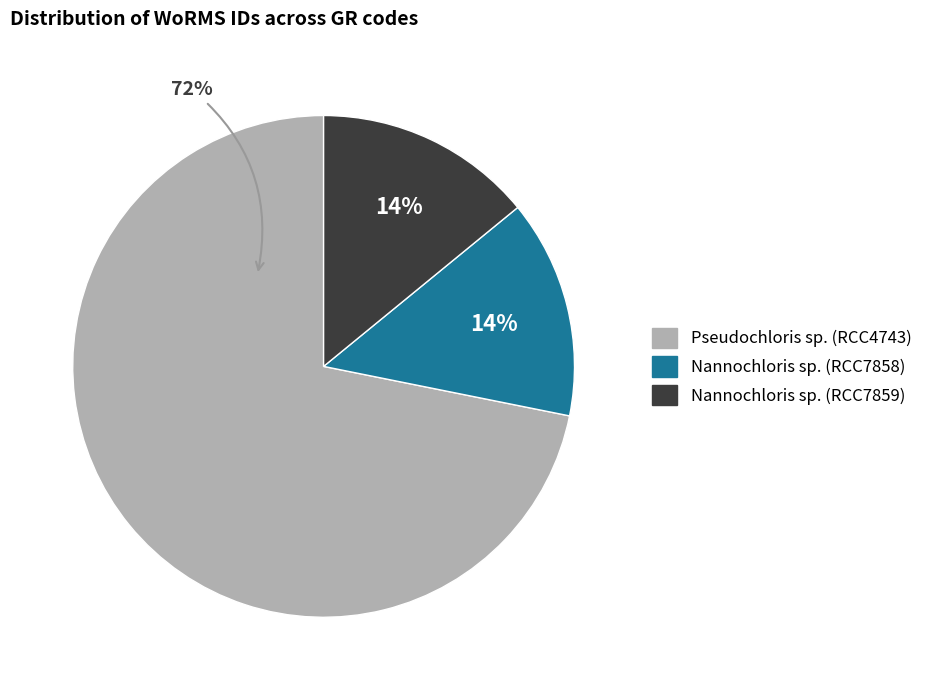

Do Pseudochloris sp. (RCC4743) and Nannochloris sp. (RCC7859) together represent more than half of the pie?

Yes